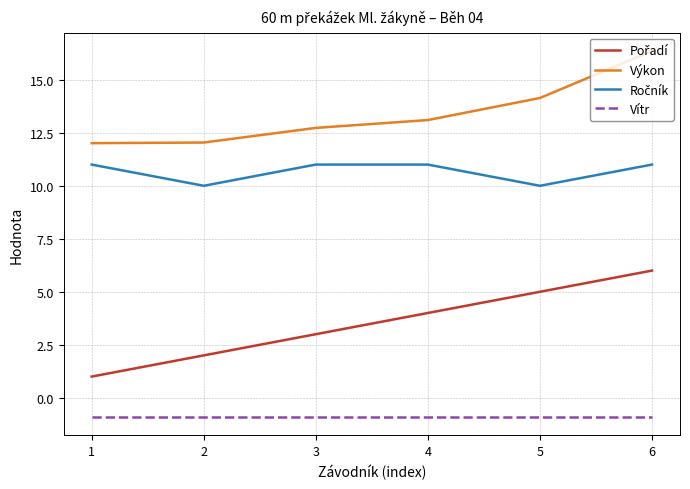

The value of Vítr at 1 is -1.5. True or false?

False